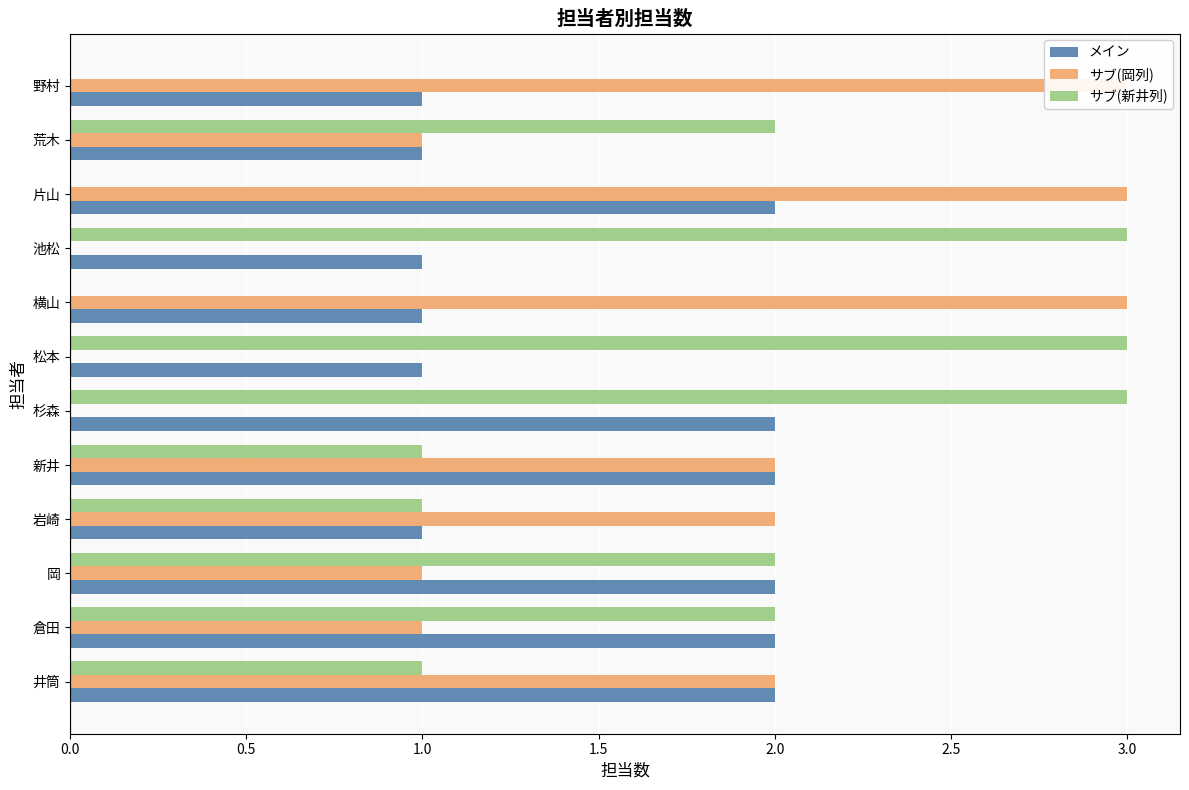

Does the chart contain any negative values?

No